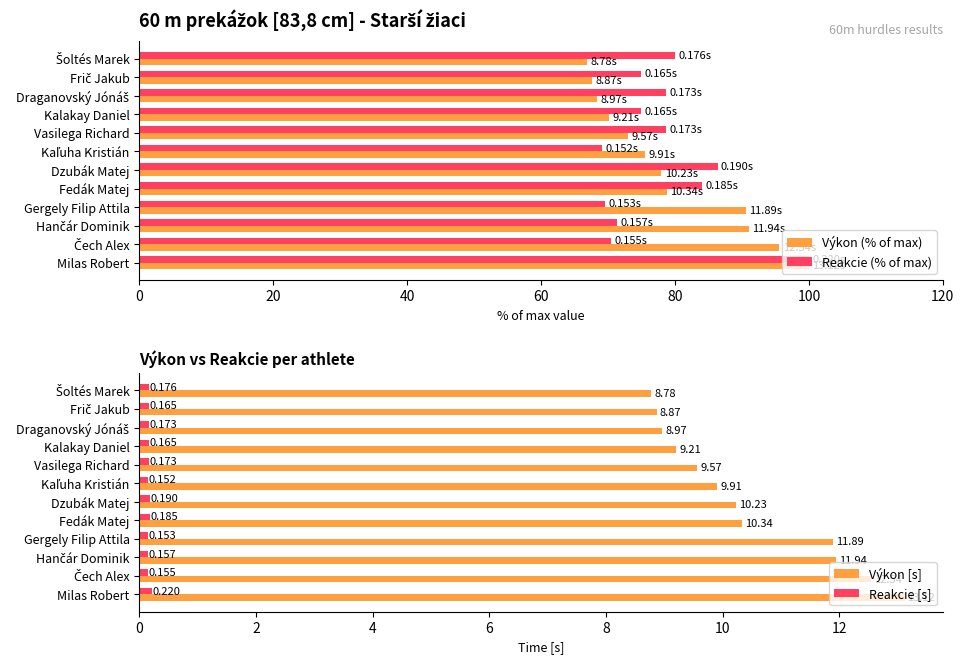

What is the maximum value for Výkon (% of max)?

100.0